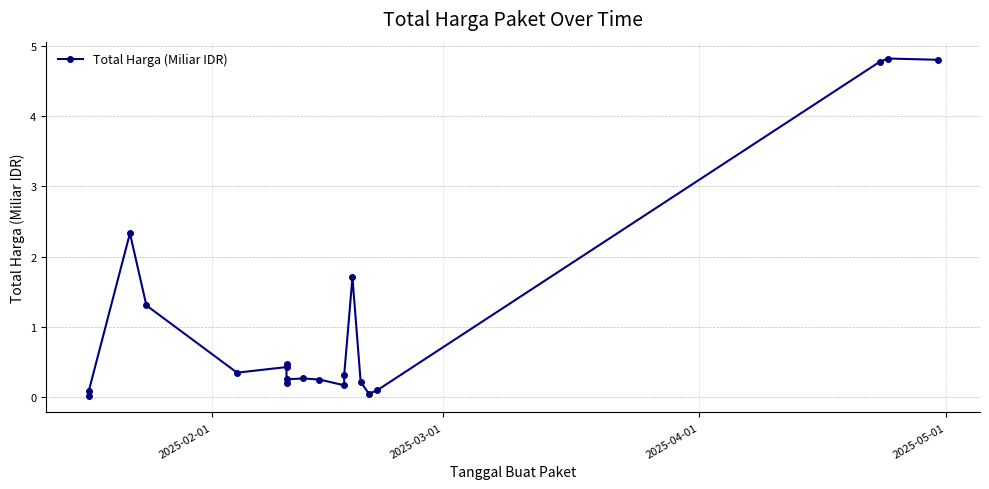

How many points are higher than both their immediate neighbors (excluding endpoints)?

5